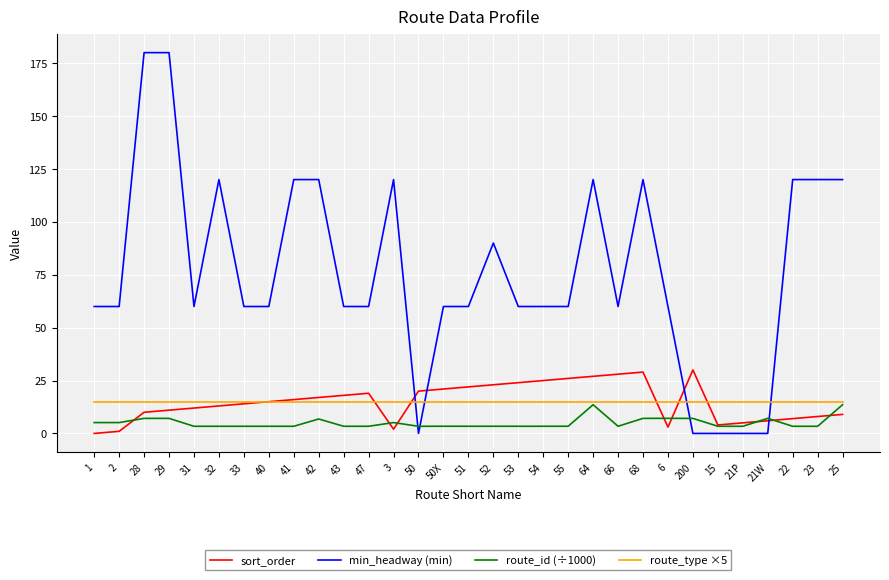

Read the route_type ×5 value at 55.

15.0